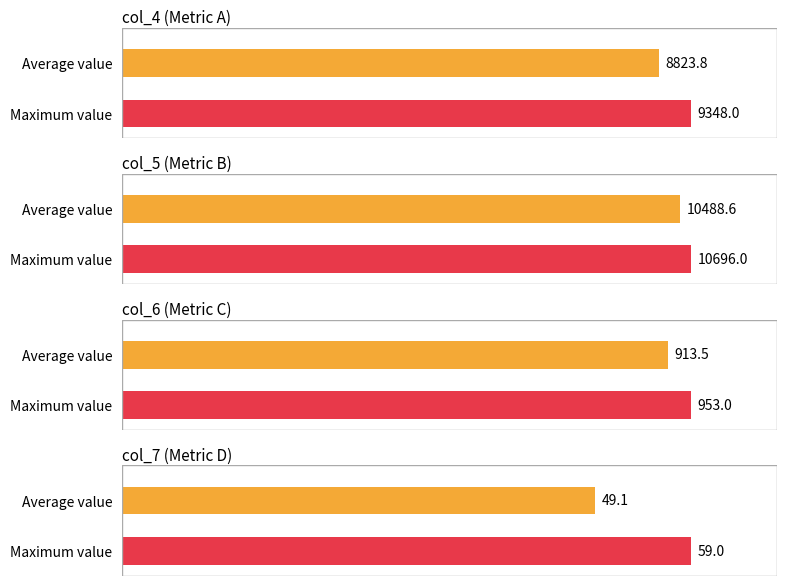

True or false: col_7 has a value of 70 at 41384.

False